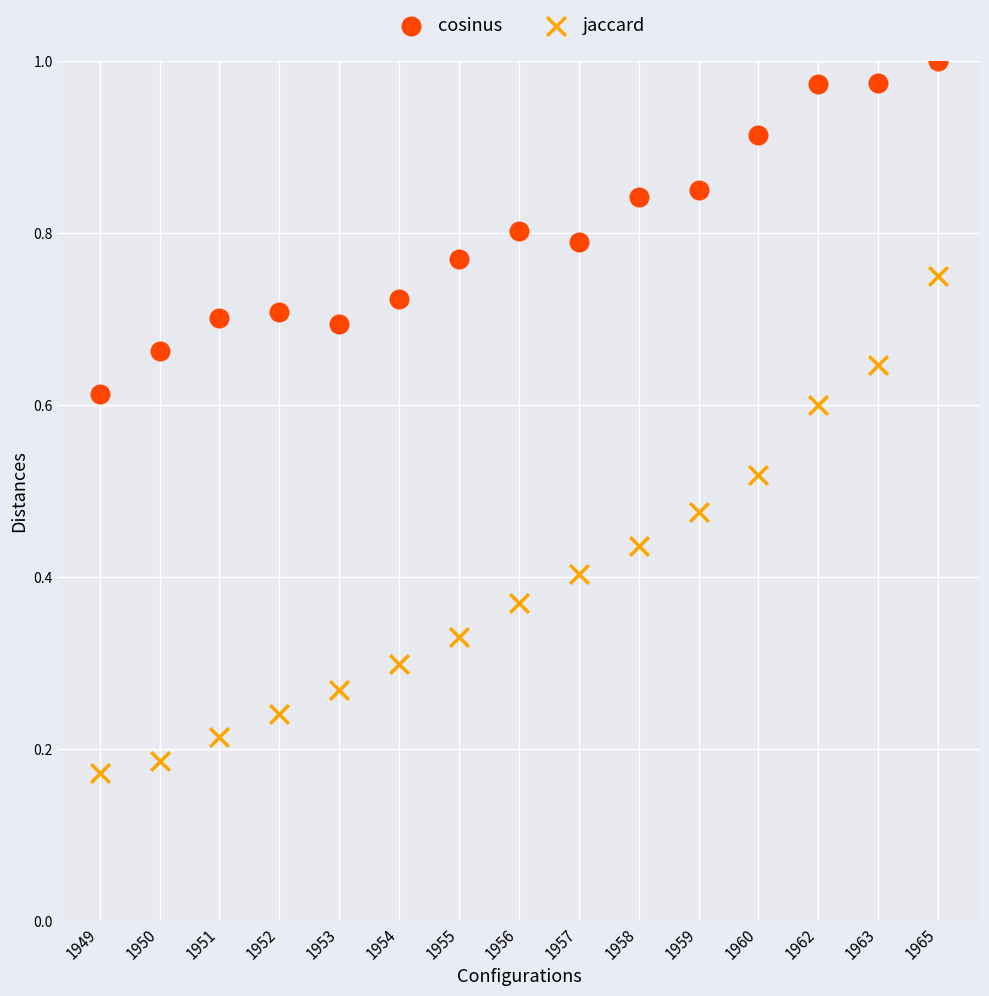

Which series has the largest Y range (max minus min)?

jaccard